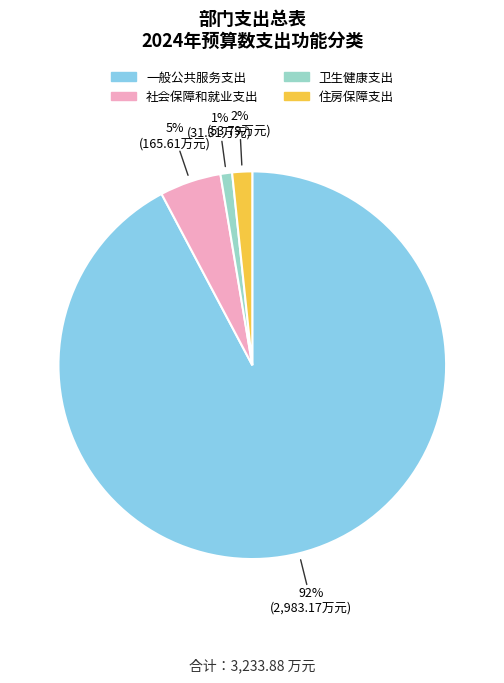

Which has a higher value, 住房保障支出 or 卫生健康支出?

住房保障支出